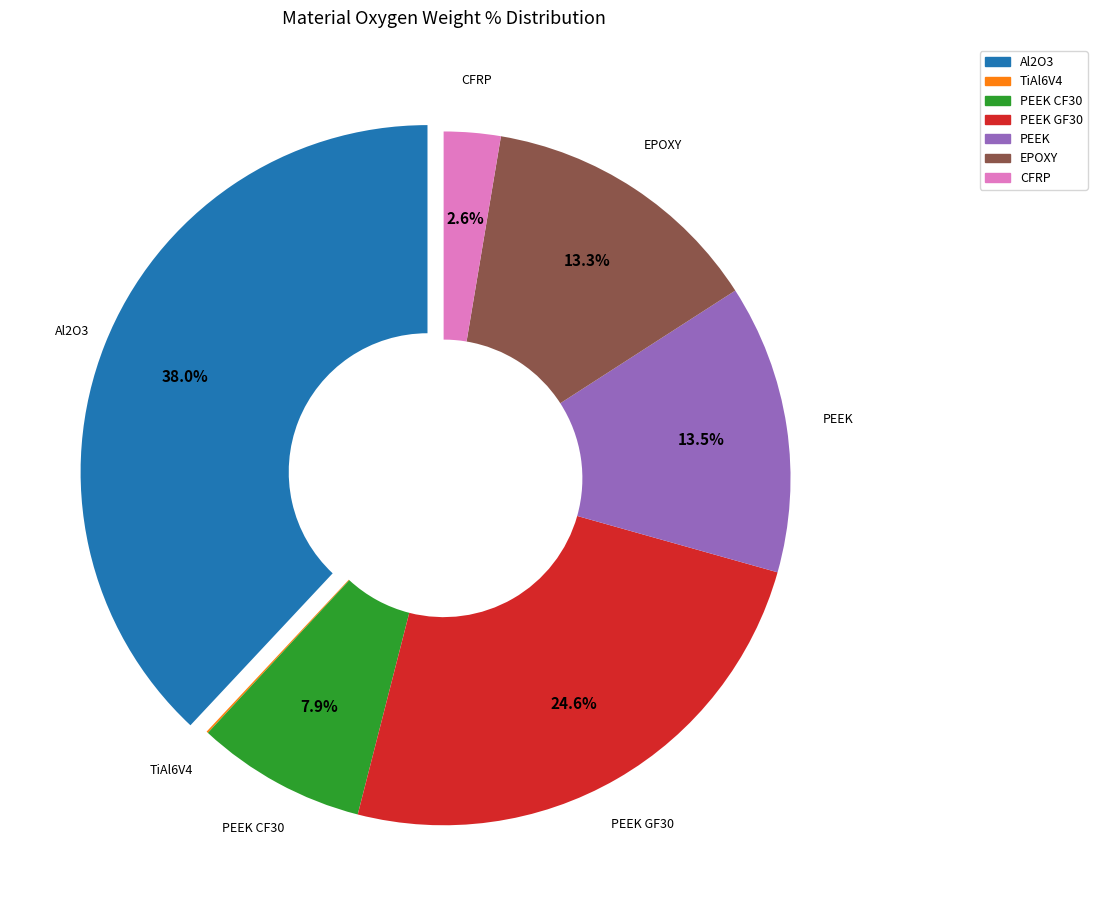

Is there any slice that represents more than half of the pie?

No